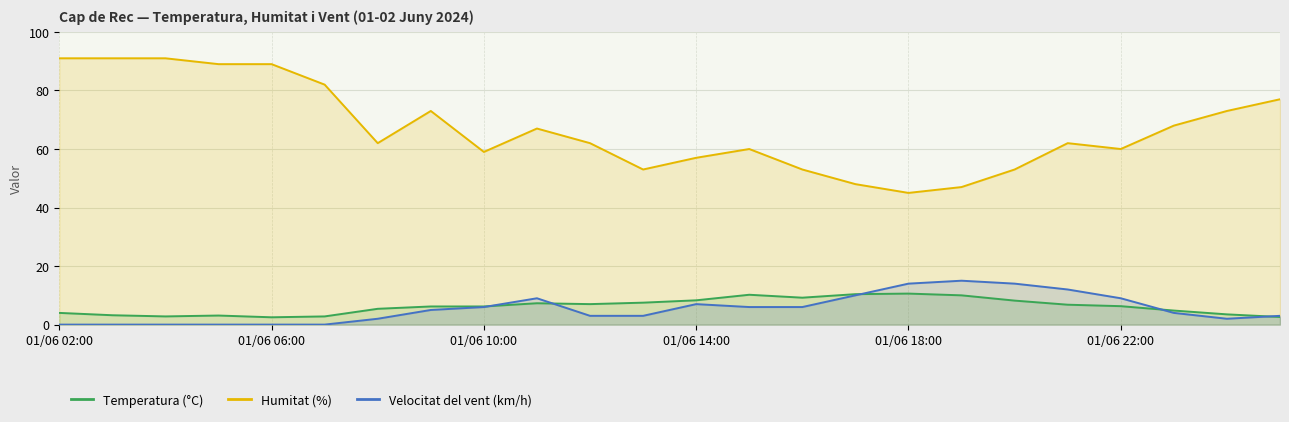

What is the greatest value displayed?

91.0